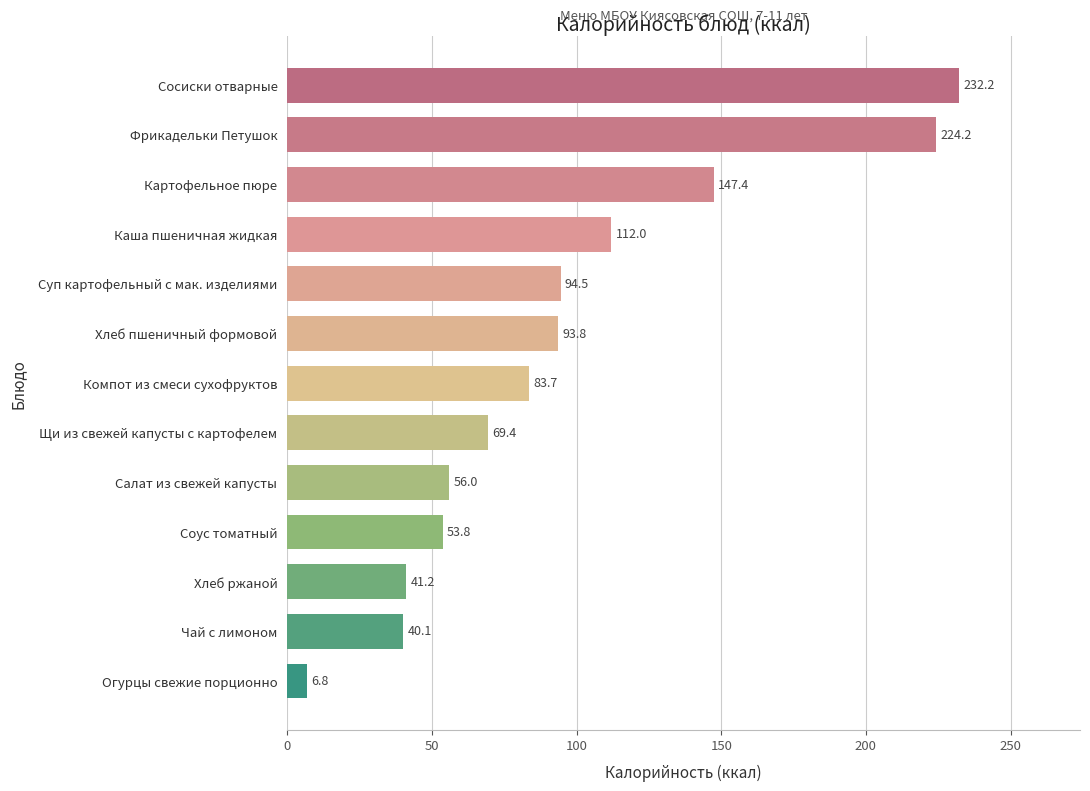

What is the value of the 13th bar from the top?

6.8